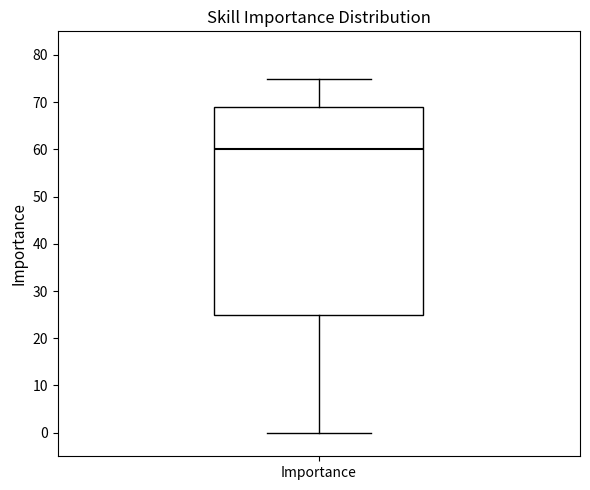

Read this box plot against the y-axis: the position of the median line, the range covered by the box, and the ends of both whiskers. The values are not printed on the chart, so give them approximately, as read against the axis.

median 60, box 25 to 69, whiskers 0 to 75